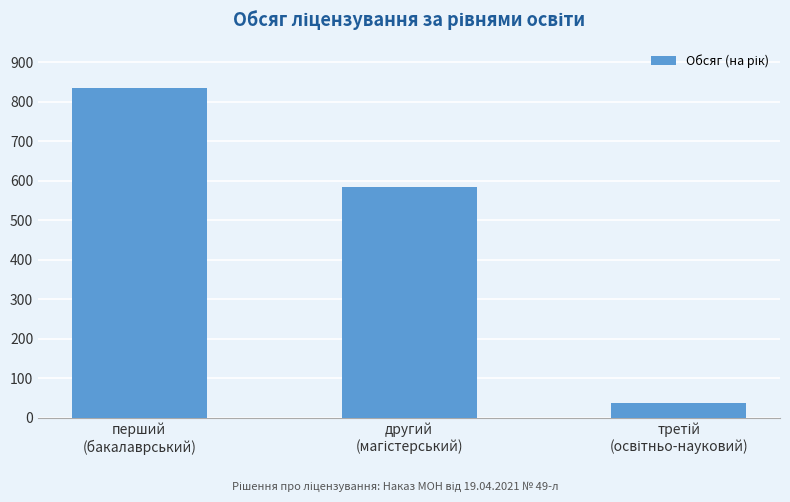

What is the value of the 1st bar from the left?

834